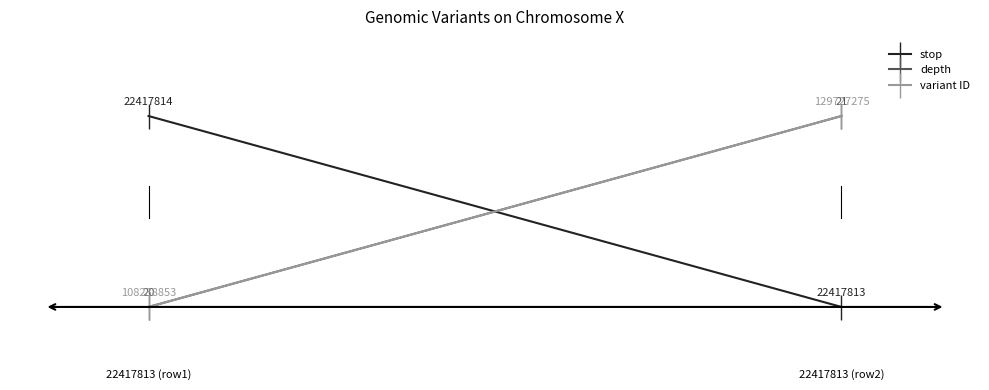

What is the spread (max minus min) of values at 22417813 (row1)?

1.0